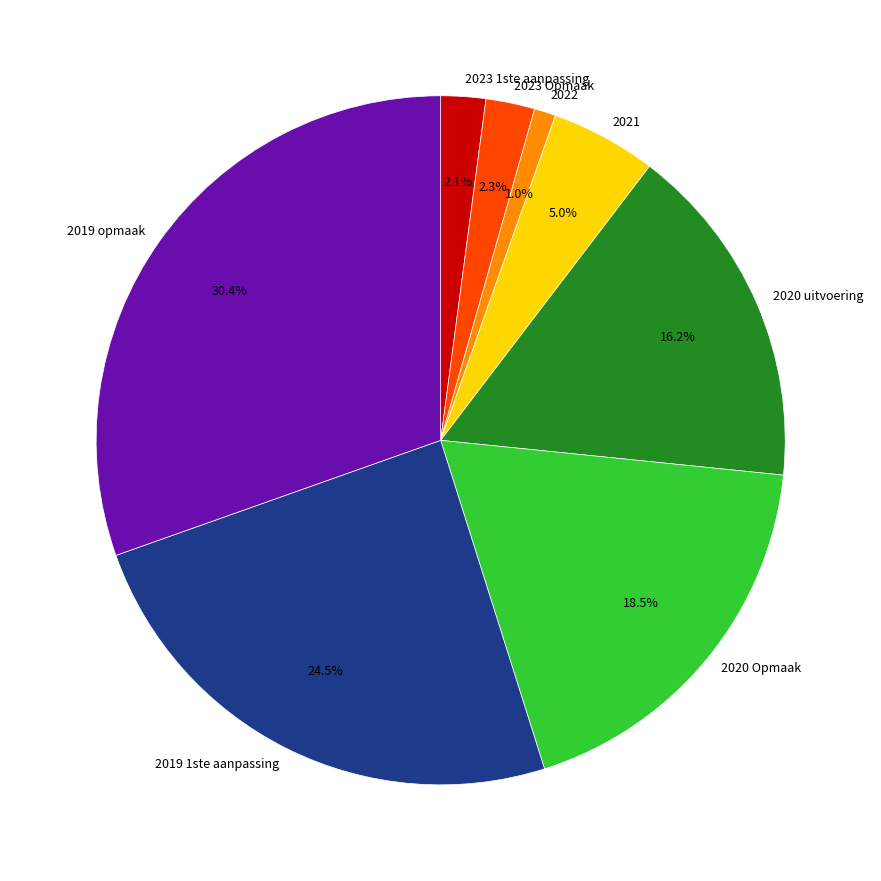

Does 2019 1ste aanpassing account for over 50% of the chart?

No